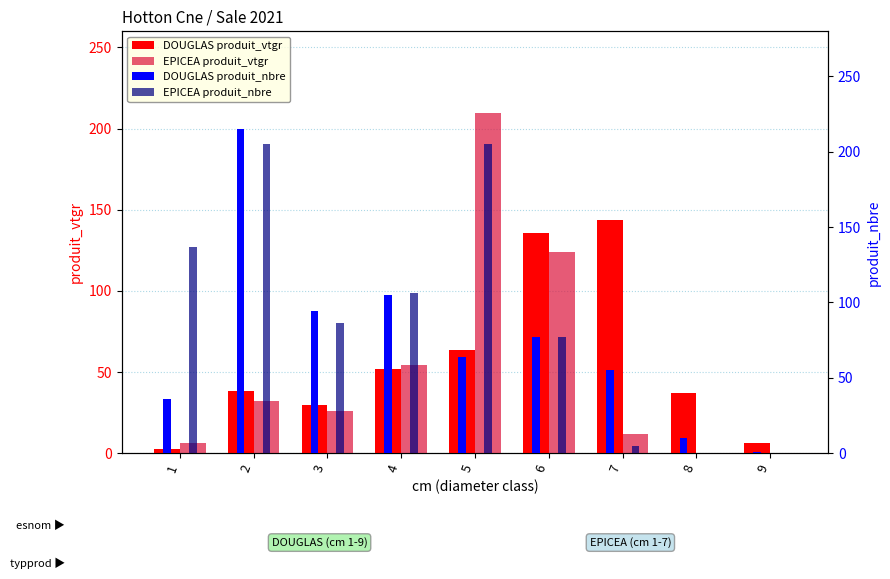

The value of EPICEA produit_vtgr at 5 is 209.4. True or false?

True